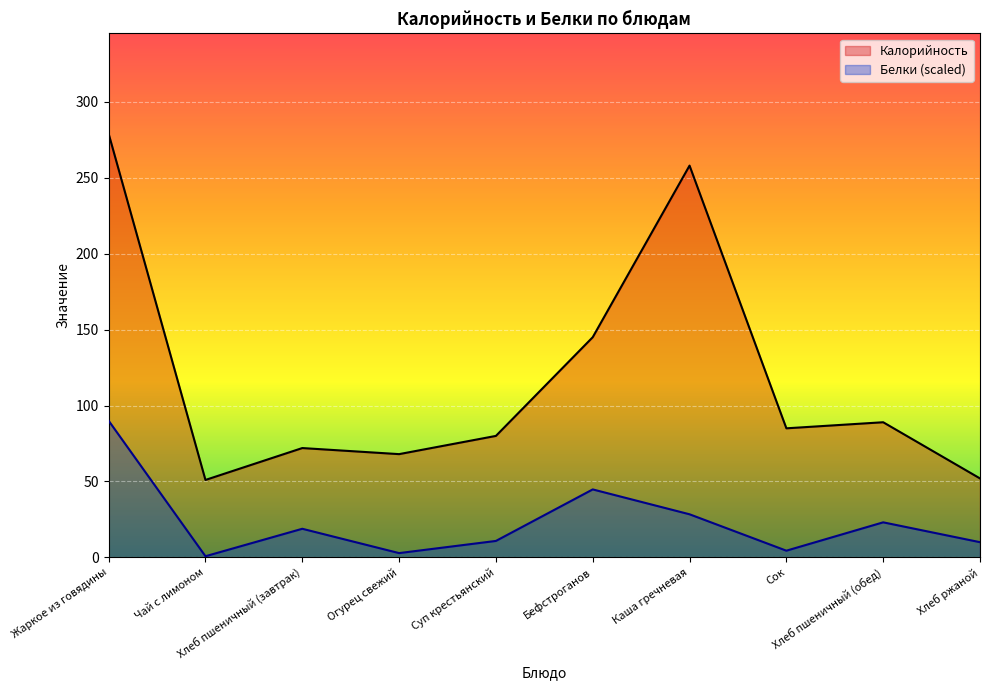

What is the label of the 2nd point from the right?

Хлеб пшеничный (обед)